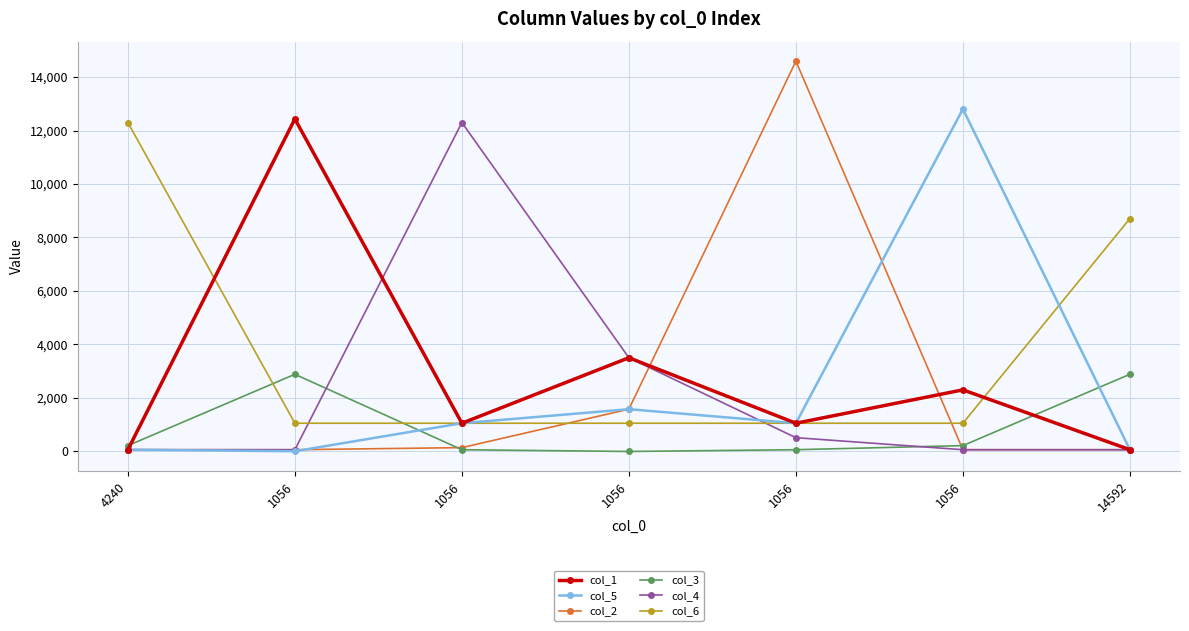

Where is the first local minimum for col_3?

1056